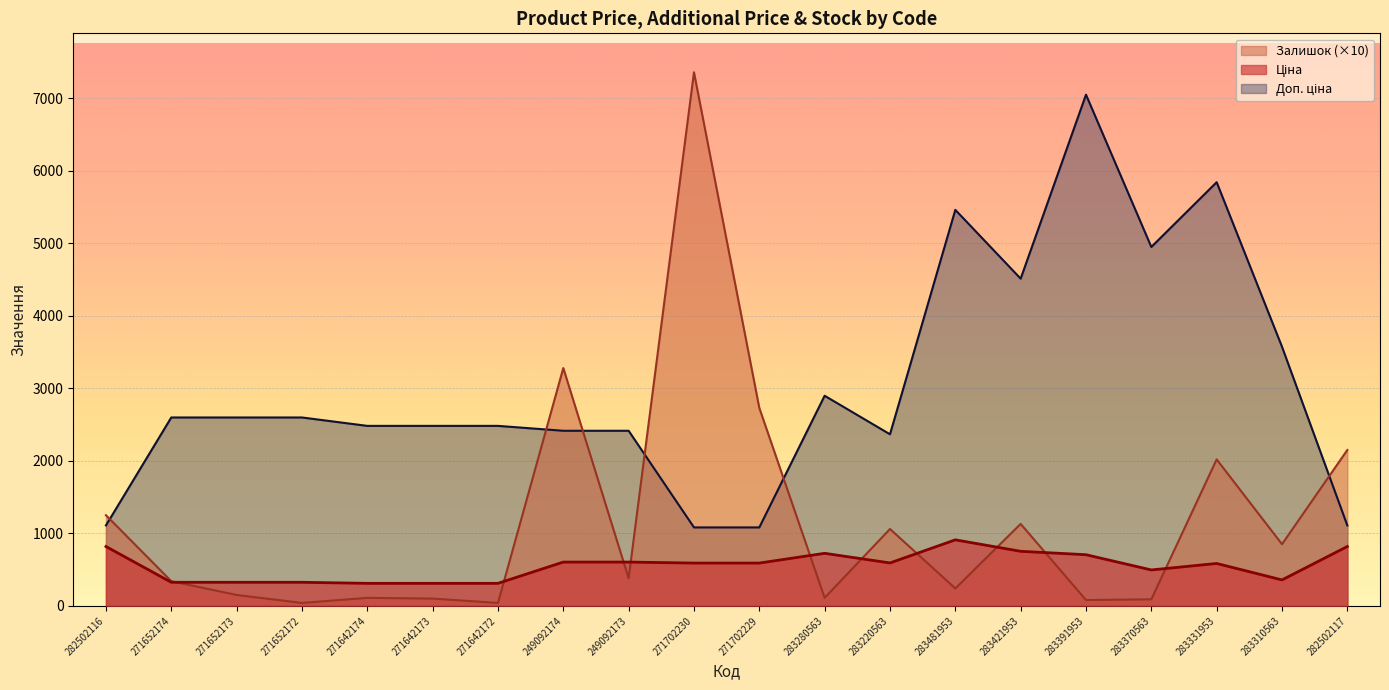

How many values in the Залишок series are below 380?

10